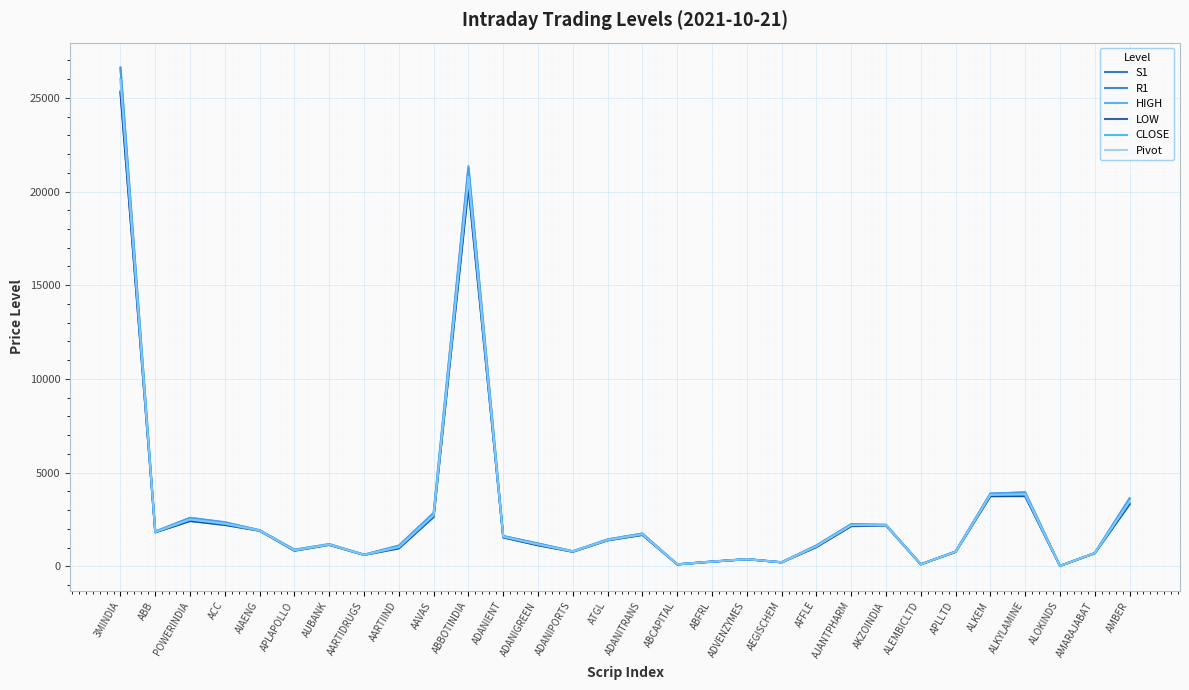

Is it true that LOW equals 551.6 at AARTIIND?

False